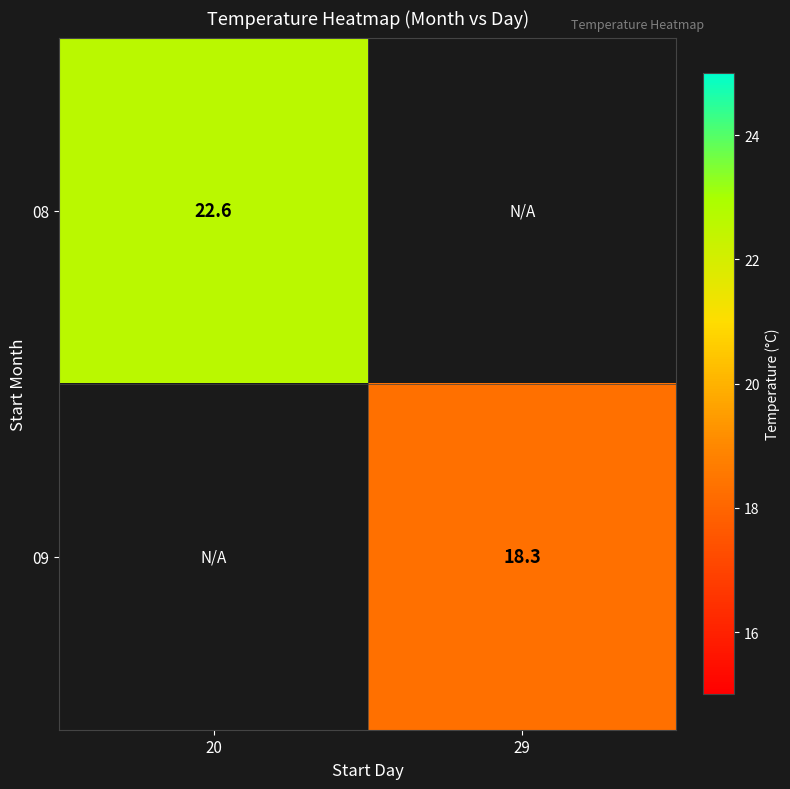

The 08 series shows 22.6 at 20. True or false?

True